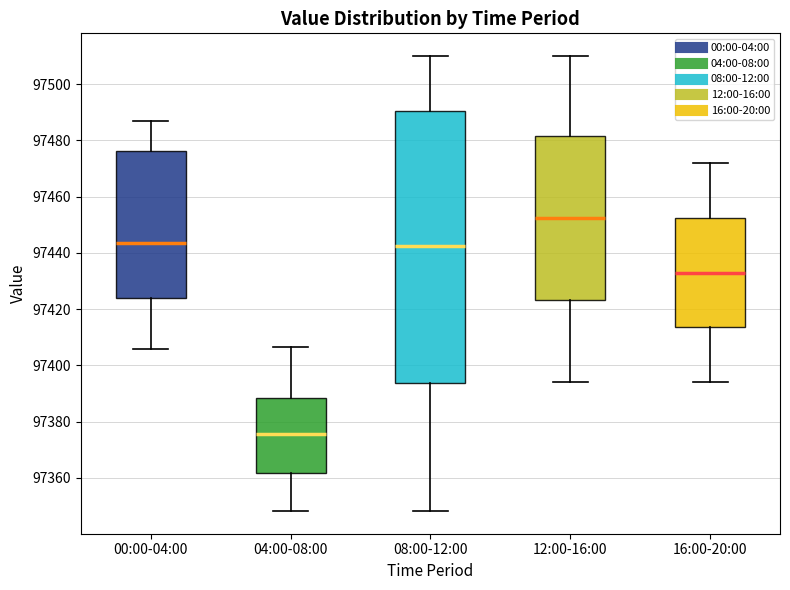

Reading left to right, read every box against the y-axis: the position of its median line, the range the box covers, and the ends of its whiskers. The values are not printed on the chart, so give them approximately, as read against the axis.

00:00-04:00: median 97444, box 97424 to 97476, whiskers 97406 to 97486
04:00-08:00: median 97376, box 97362 to 97388, whiskers 97348 to 97406
08:00-12:00: median 97442, box 97394 to 97490, whiskers 97348 to 97510
12:00-16:00: median 97452, box 97424 to 97482, whiskers 97394 to 97510
16:00-20:00: median 97434, box 97414 to 97452, whiskers 97394 to 97472